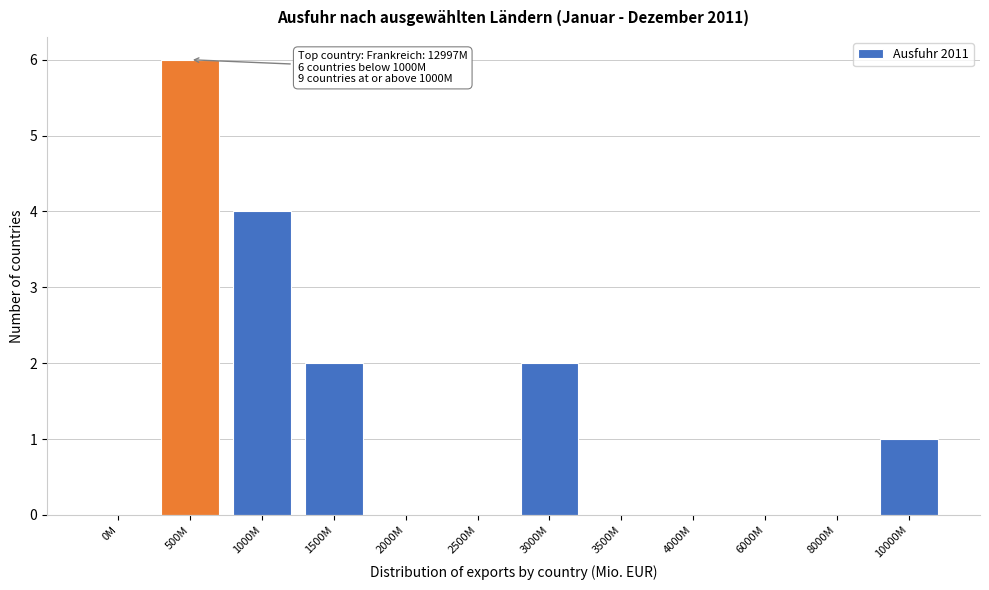

Reading left to right, extract all data points from this chart.

0M=0	500M=6	1000M=4	1500M=2	2000M=0	2500M=0	3000M=2	3500M=0	4000M=0	6000M=0	8000M=0	10000M=1